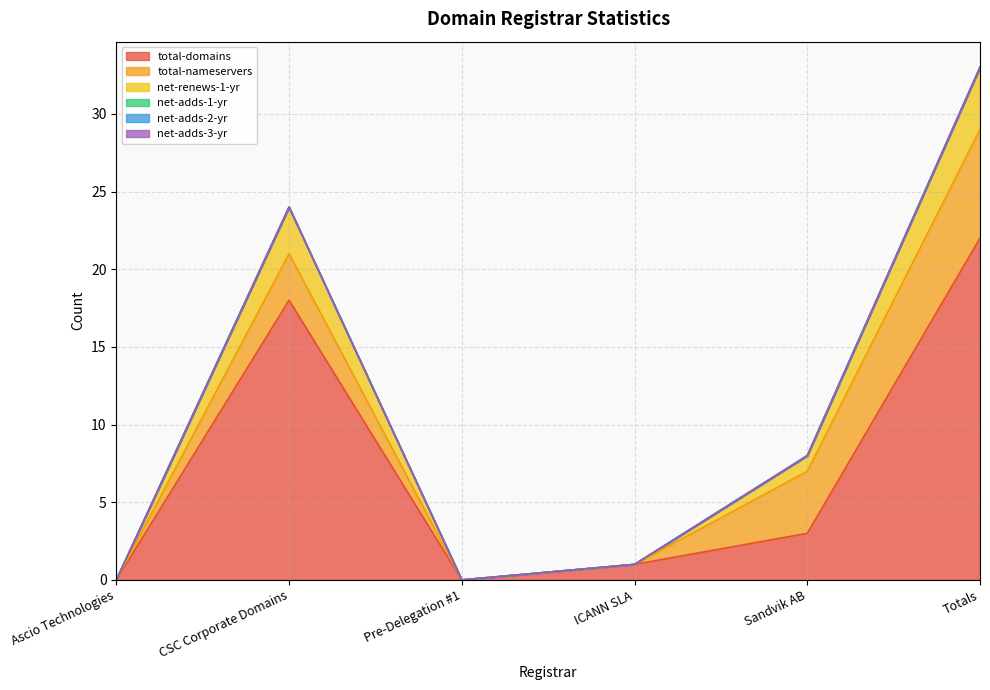

At which category does net-renews-1-yr reach its first local peak?

CSC Corporate Domains